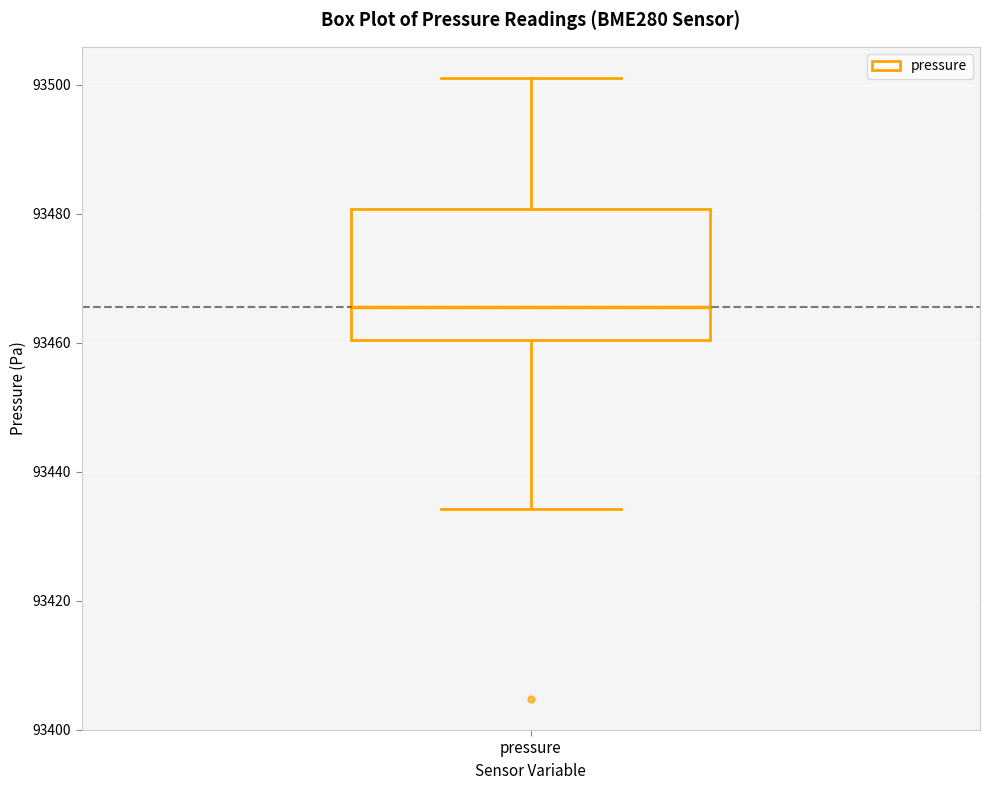

Where does the upper whisker of the box for pressure end on the y-axis? The values are not printed on the chart, so give them approximately, as read against the axis.

93502